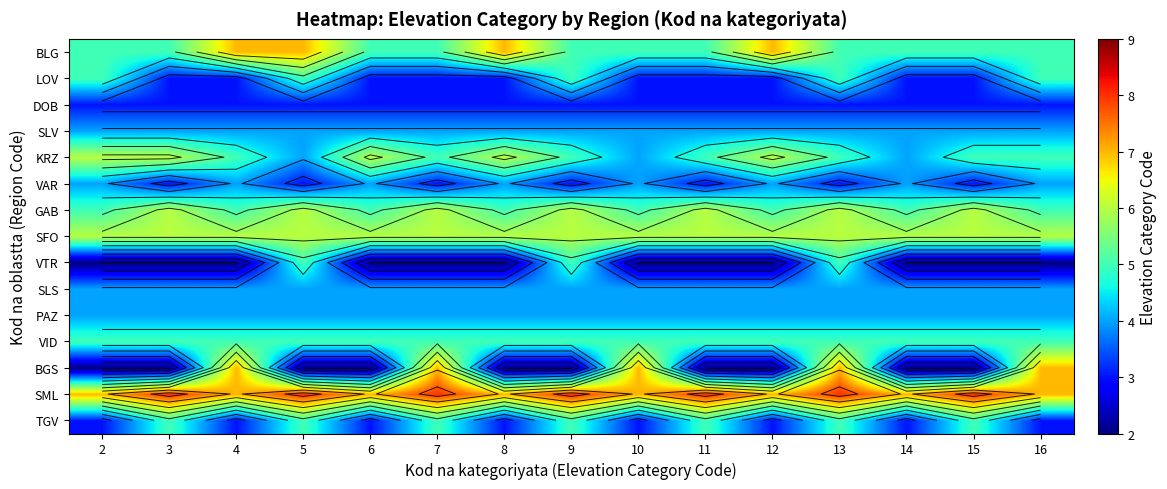

List the labels in order of BLG value, smallest first.

2, 3, 6, 7, 9, 10, 11, 13, 14, 15, 16, 4, 5, 8, 12